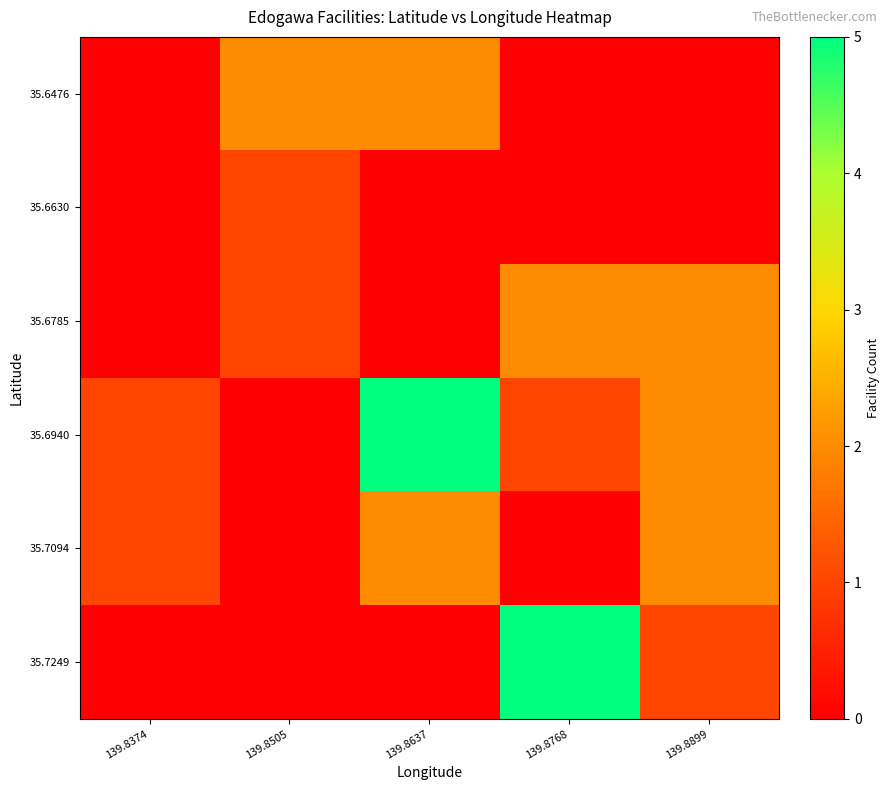

What is the total value across all series at 139.8637?

9